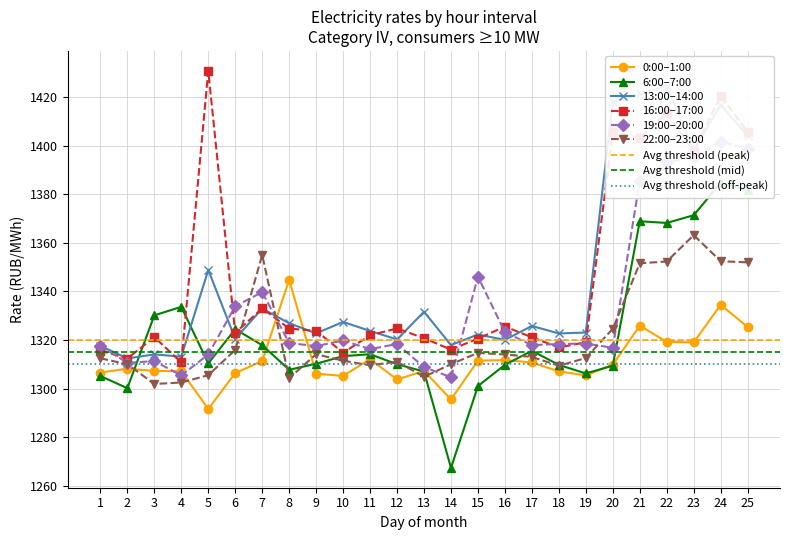

At which category does col_7 reach its first local peak?

4